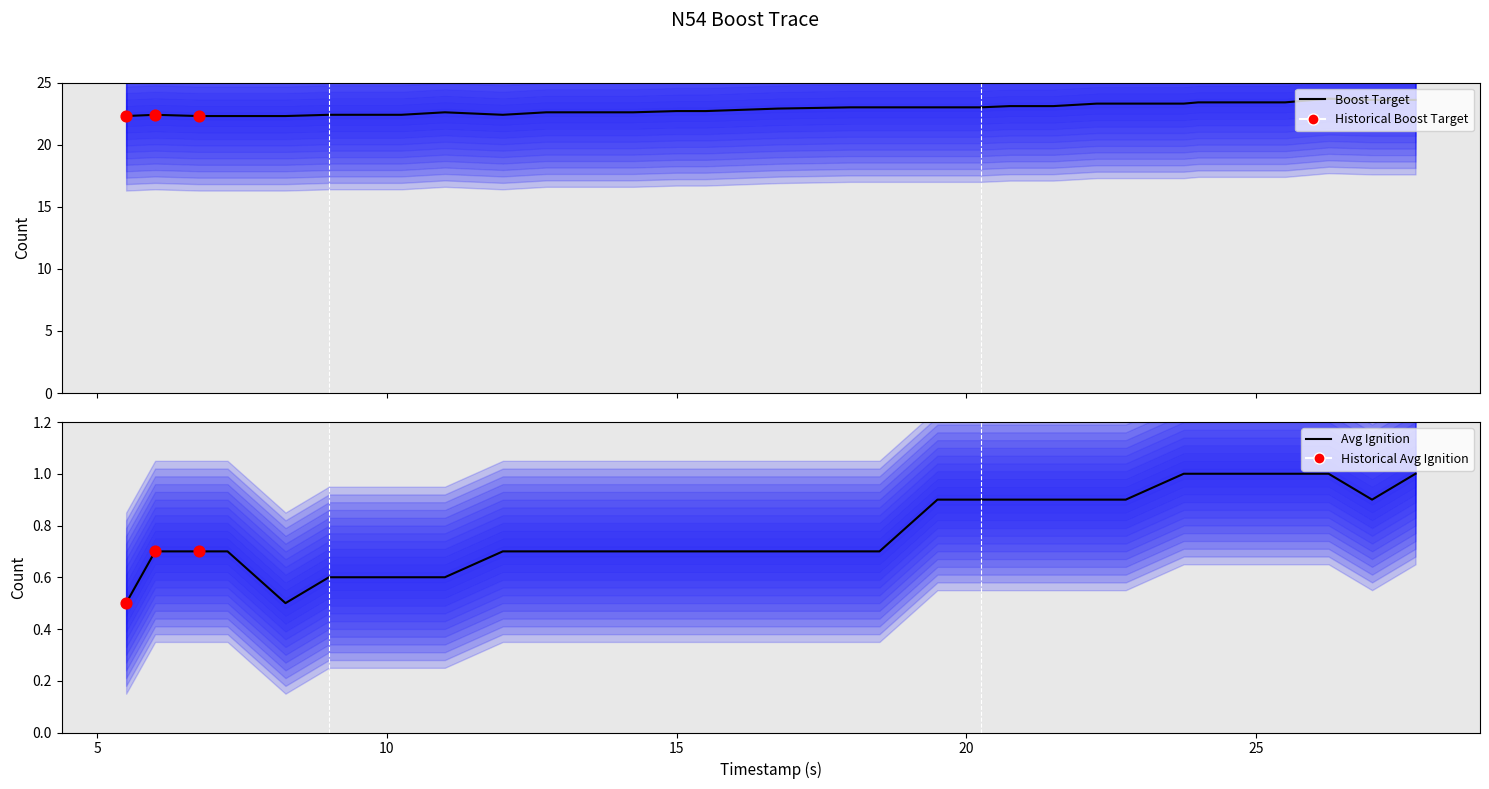

Which series has the largest total across all categories?

target